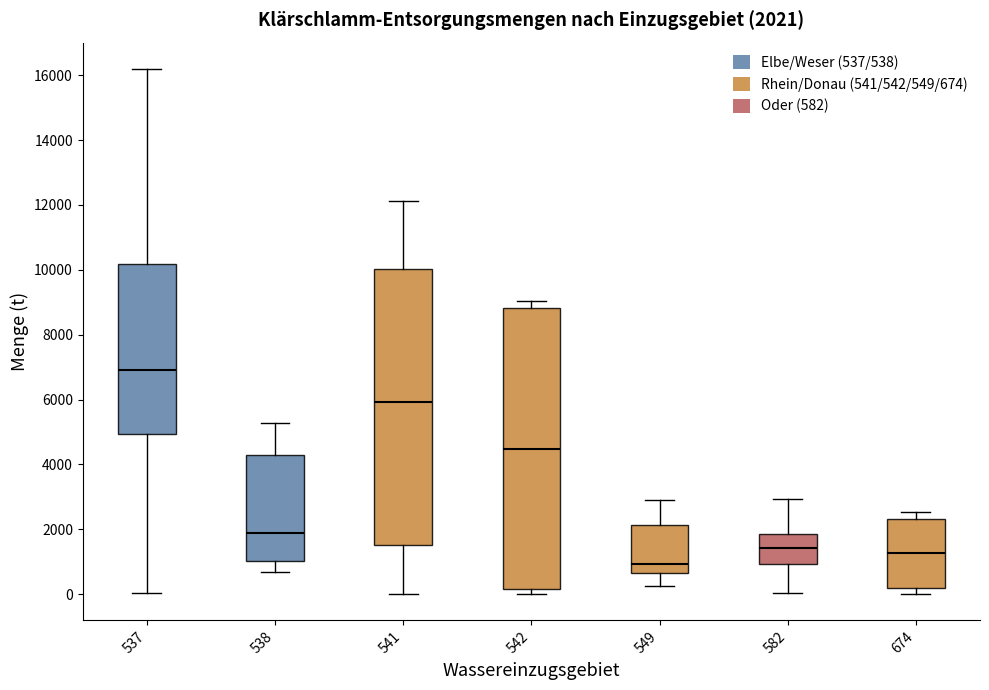

Which box has the lowest median line?

549